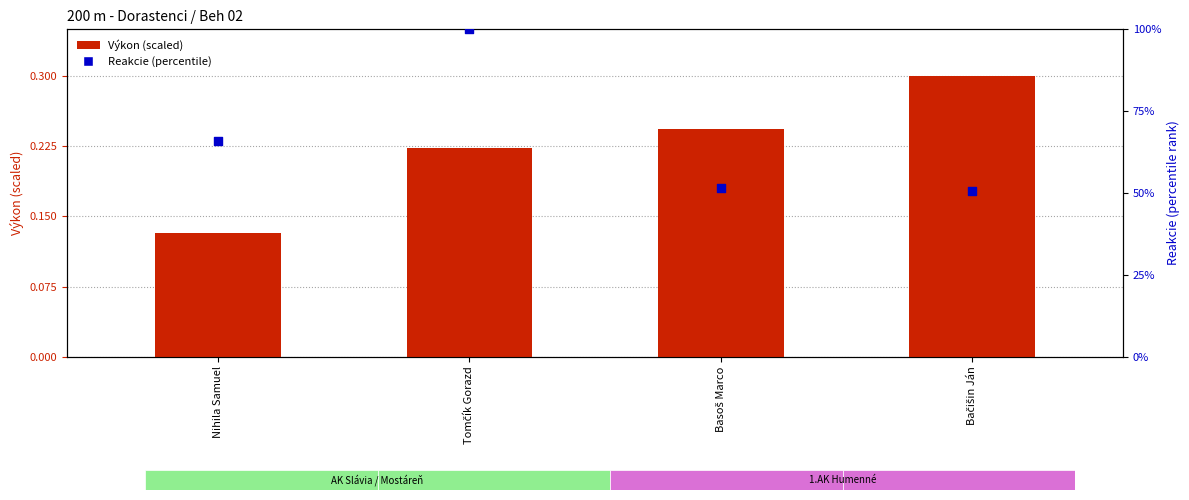

Is the value of Reakcie (percentile) at Tomčík Gorazd greater than the value of Výkon (scaled) at Tomčík Gorazd?

Yes